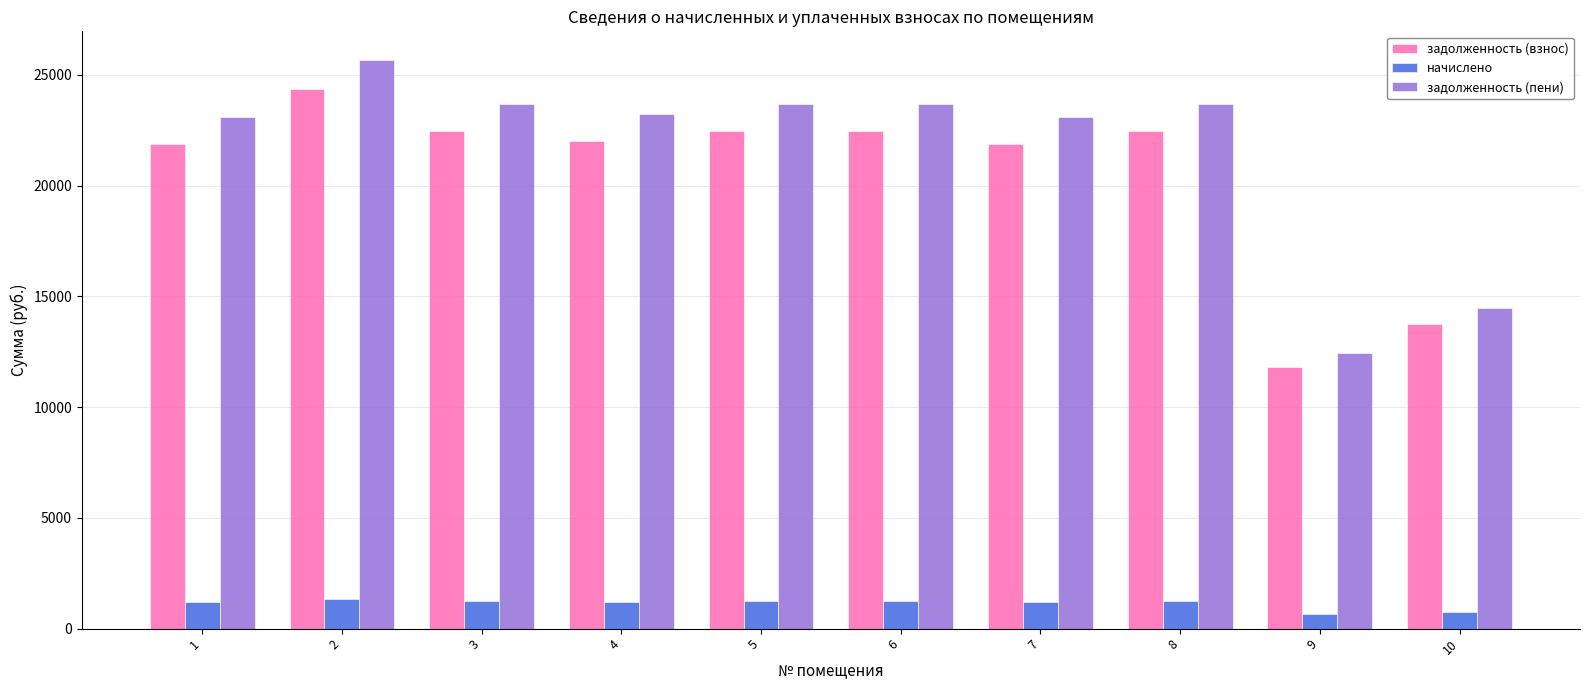

Between 7 and 10, which series saw the biggest shift?

задолженность (пени)